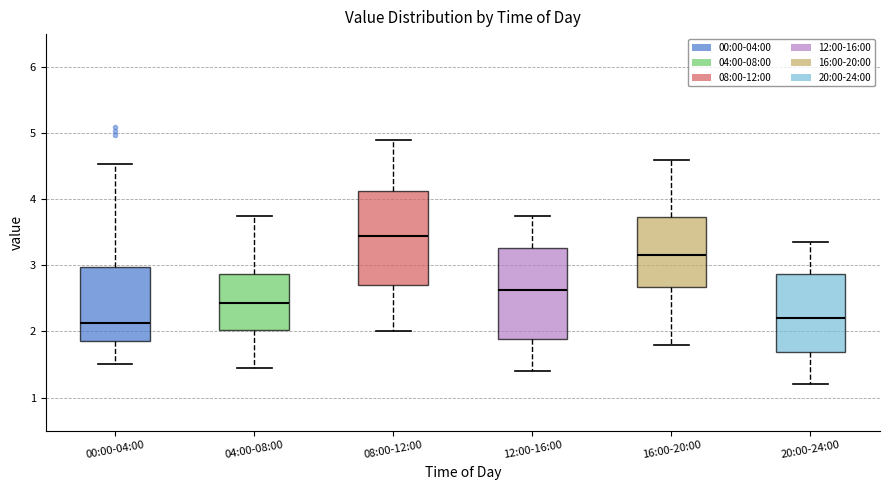

Reading left to right, transcribe this box plot: for each box, give where its median line is, the range the box spans, and where its two whiskers end, as read against the y-axis. The values are not printed on the chart, so give them approximately, as read against the axis.

00:00-04:00: median 2.1, box 1.9 to 3.0, whiskers 1.5 to 4.5
04:00-08:00: median 2.4, box 2.0 to 2.9, whiskers 1.5 to 3.8
08:00-12:00: median 3.5, box 2.7 to 4.1, whiskers 2.0 to 4.9
12:00-16:00: median 2.6, box 1.9 to 3.3, whiskers 1.4 to 3.8
16:00-20:00: median 3.2, box 2.7 to 3.7, whiskers 1.8 to 4.6
20:00-24:00: median 2.2, box 1.7 to 2.9, whiskers 1.2 to 3.4